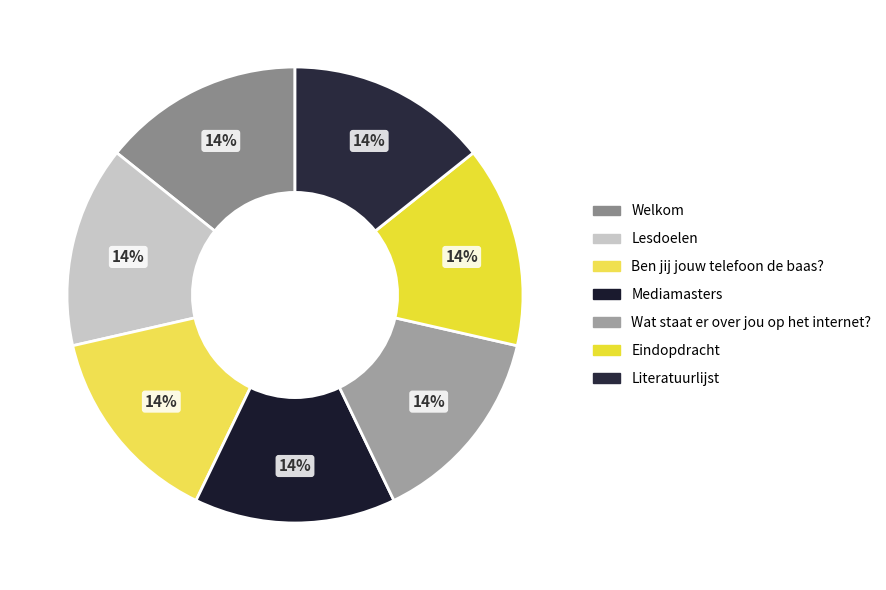

What is the largest slice in the pie chart?

Literatuurlijst